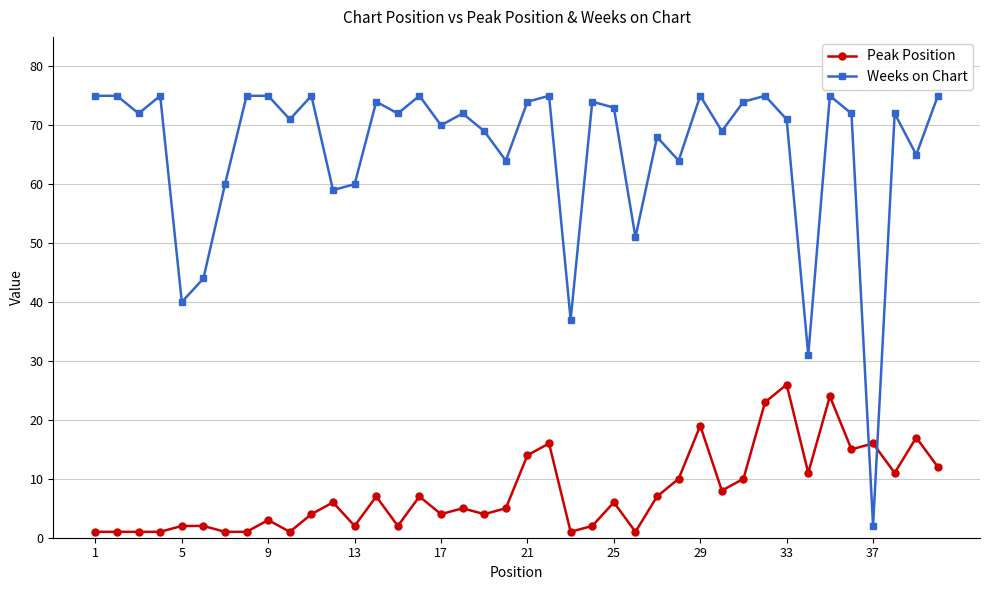

What is the difference between the second highest and minimum values in the Weeks on Chart series?

73